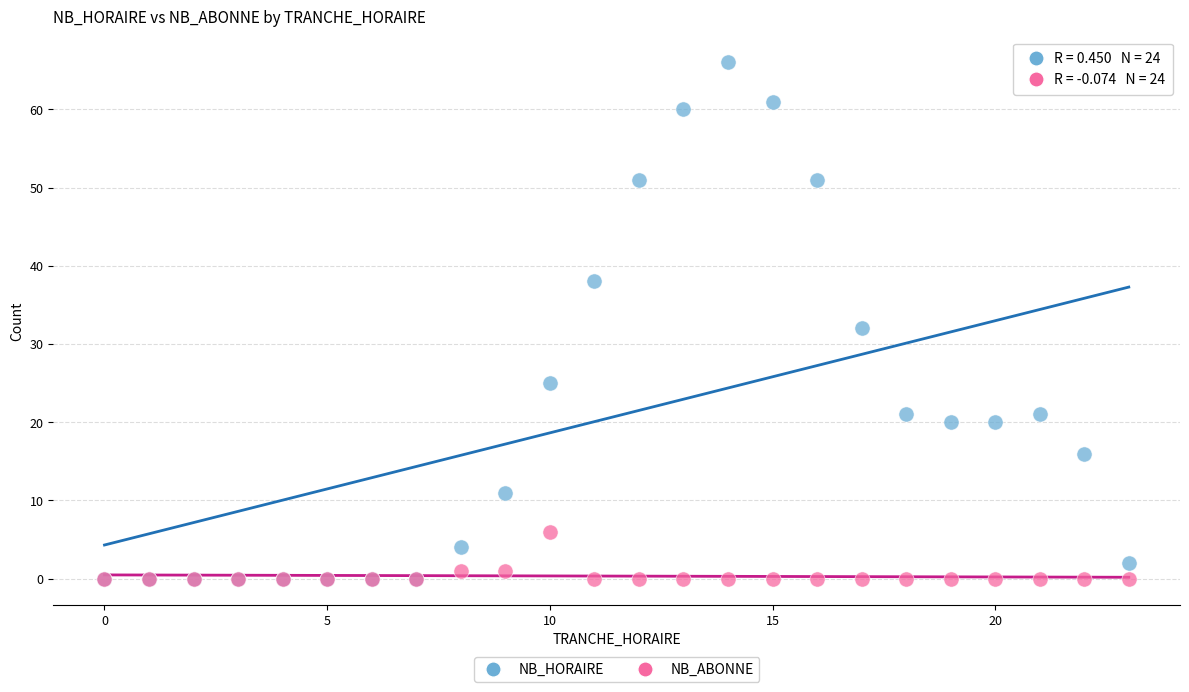

Which series contains the highest Y value?

NB_HORAIRE